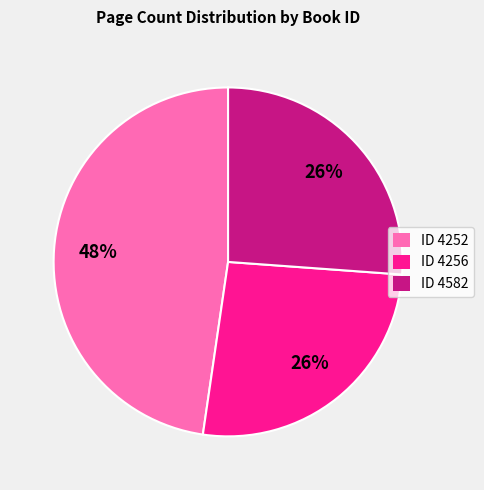

What percentage is the ID 4256 slice, to the nearest percent?

26%